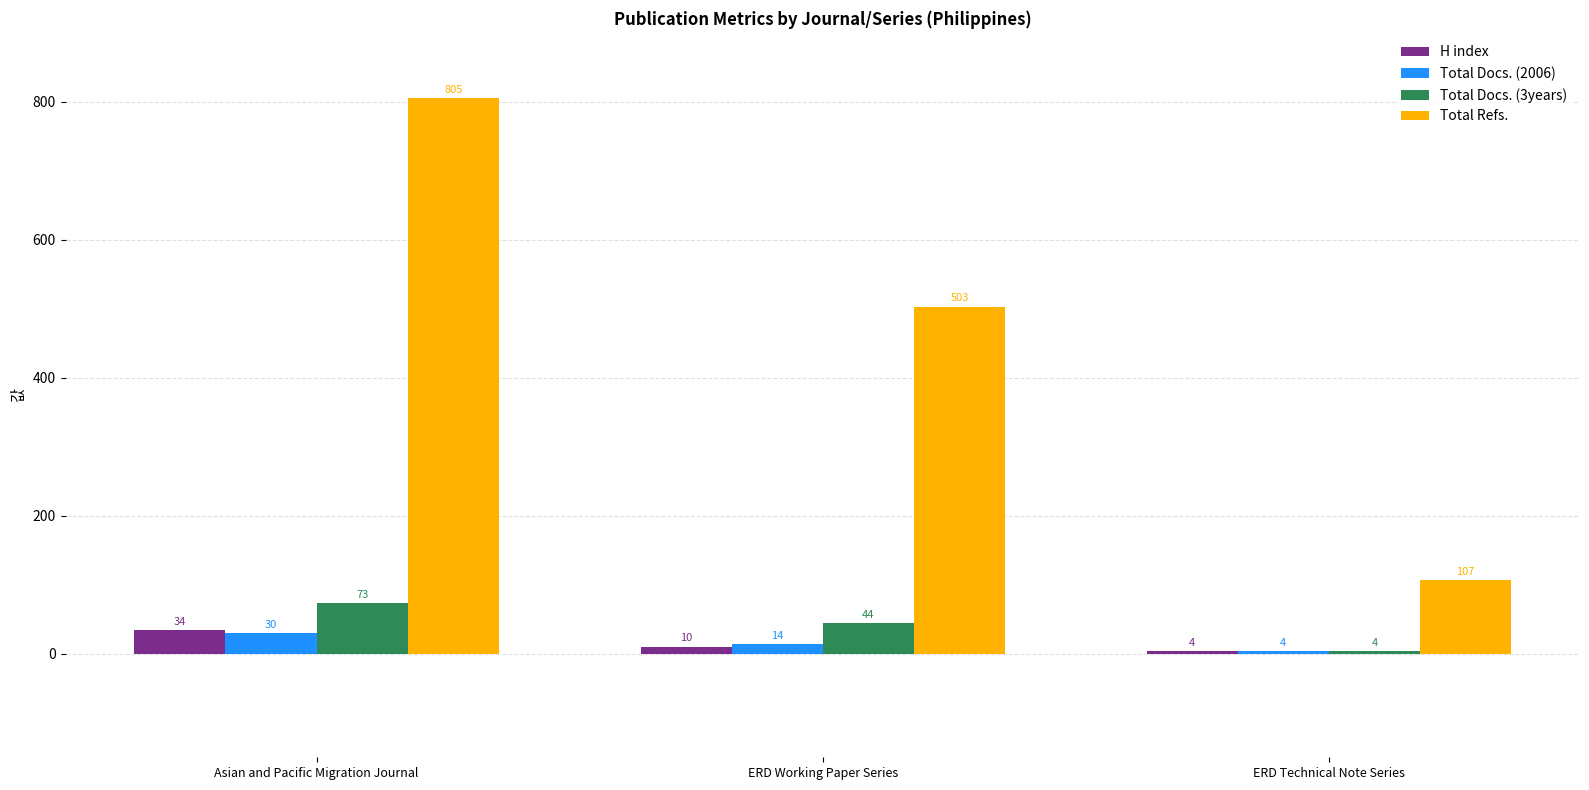

Which series changed the most between Asian and Pacific Migration Journal and ERD Working Paper Series?

Total Refs.